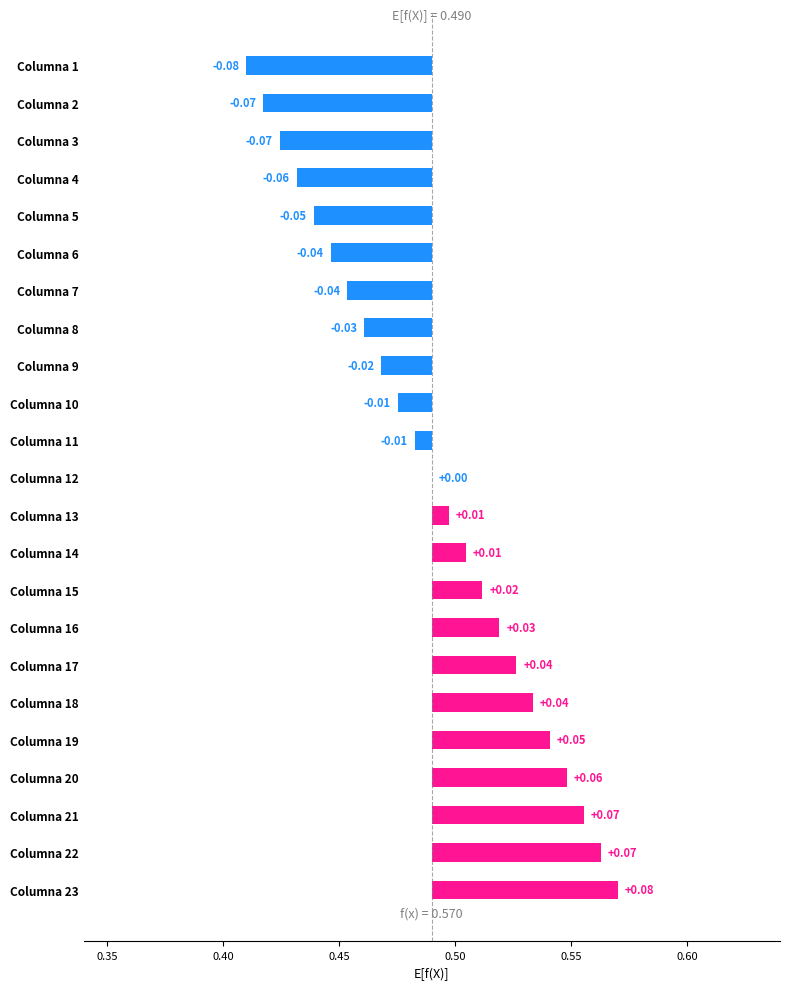

What is the maximum value shown in the chart?

0.1